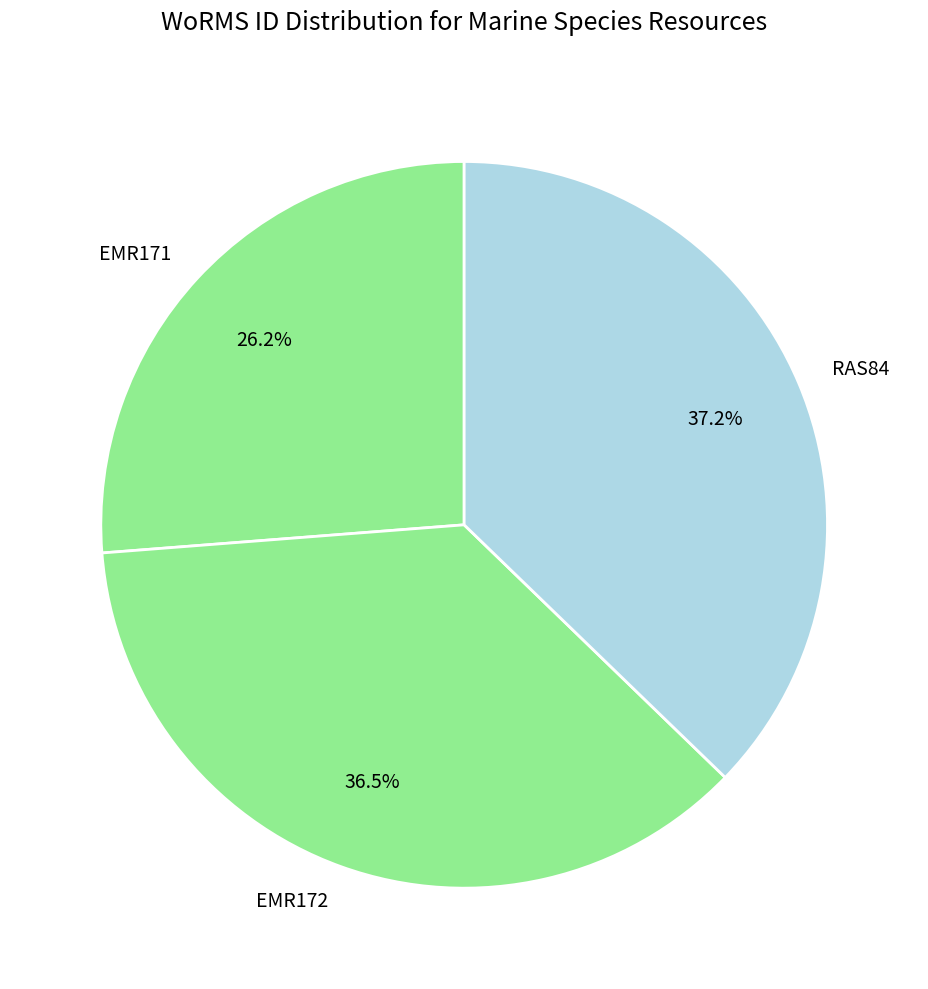

Combined, do EMR172 and RAS84 account for over 50%?

Yes